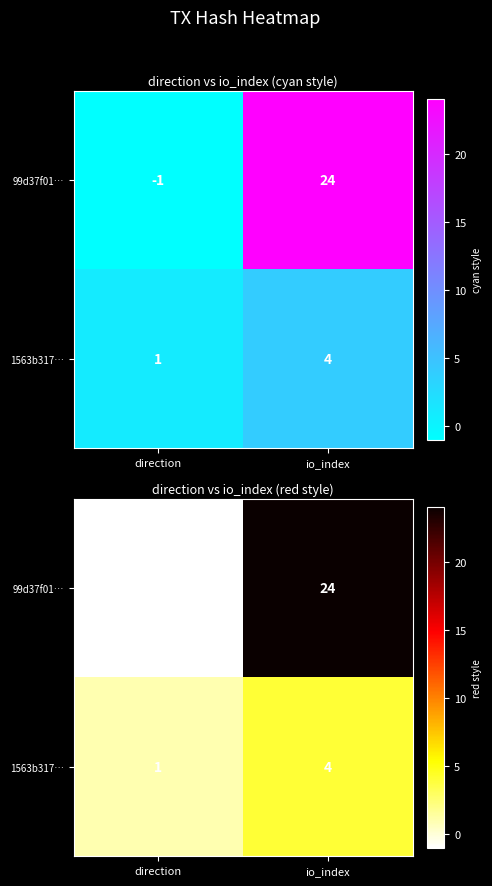

The 99d37f01… series shows 32 at io_index. True or false?

False